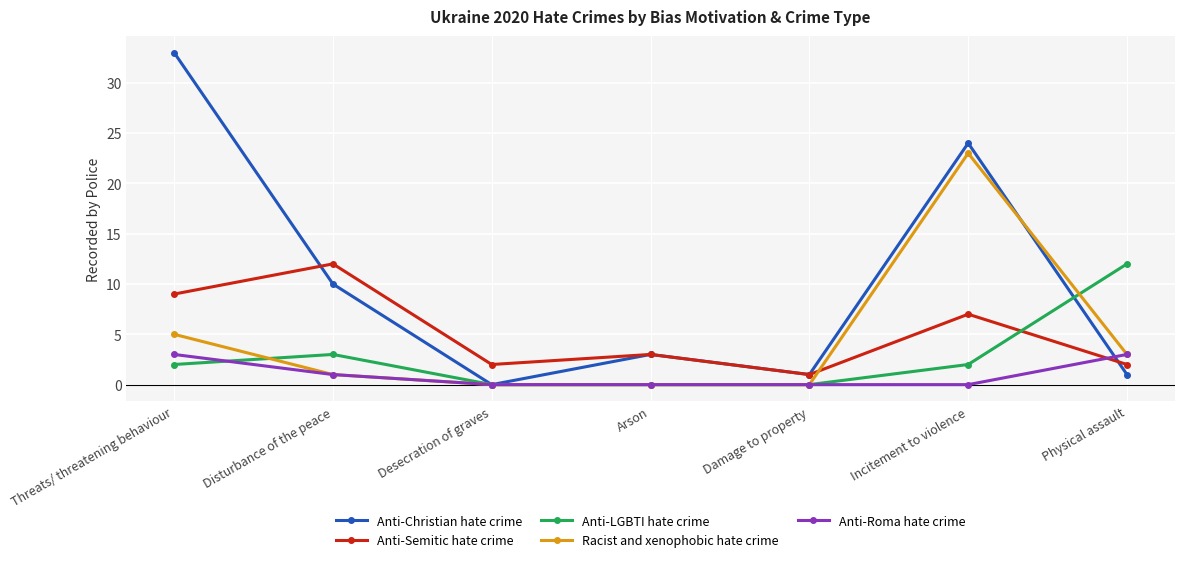

At which category is the sum across all series the highest?

Incitement to violence